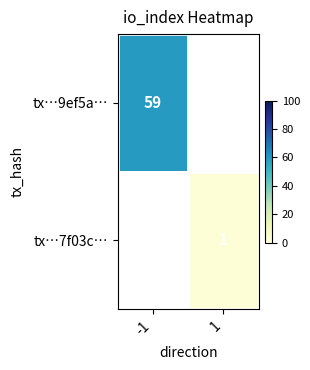

Is the value of tx…9ef5a… at -1 greater than the value of tx…7f03c… at 1?

Yes